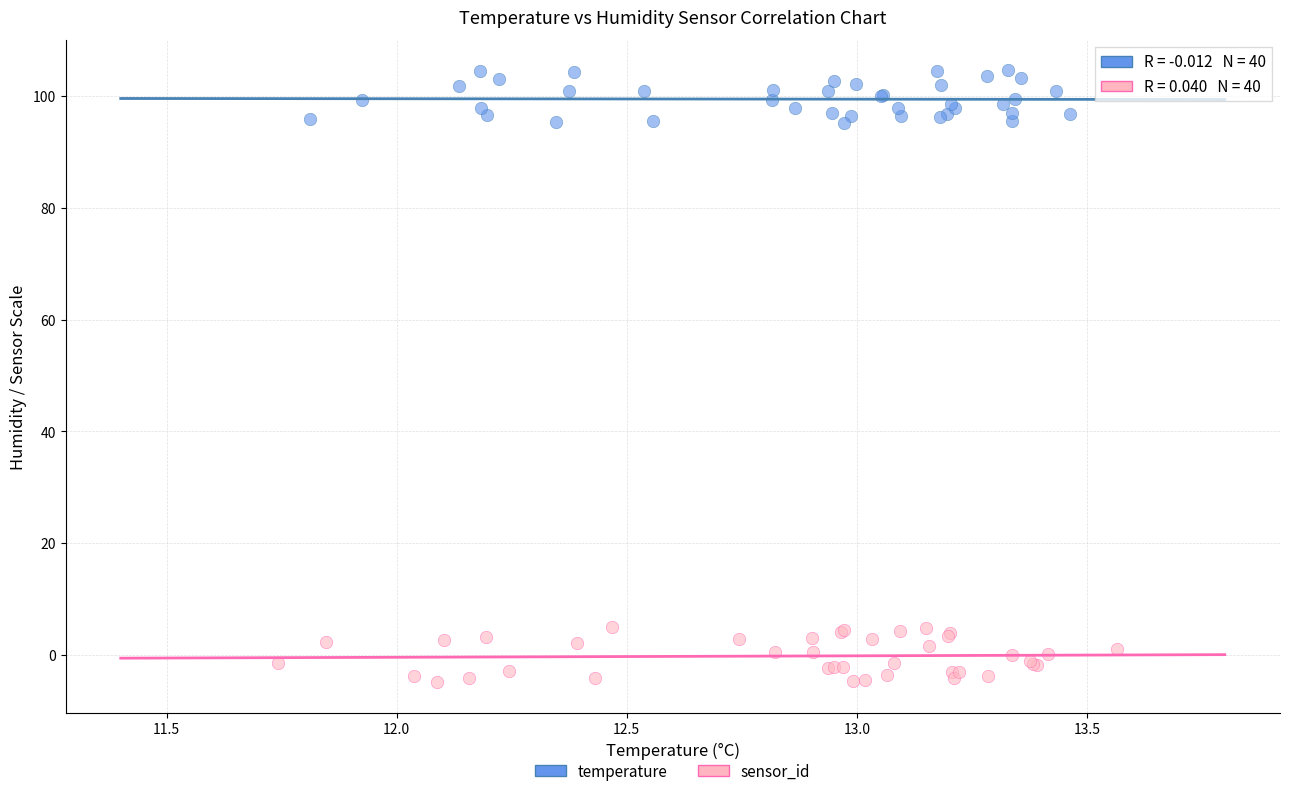

Which series reaches the minimum Y coordinate?

sensor_id